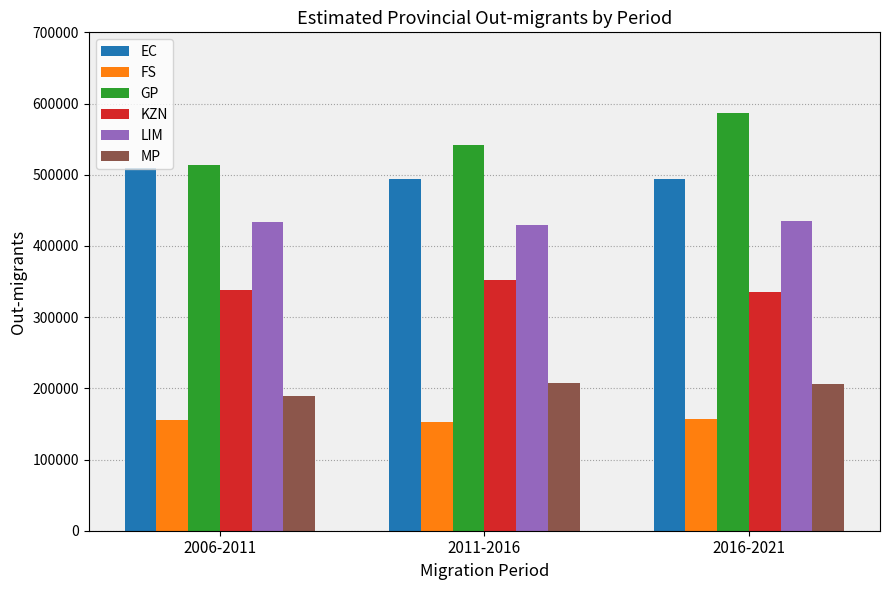

What is the total value across all series at 2006-2011?

2140824.3